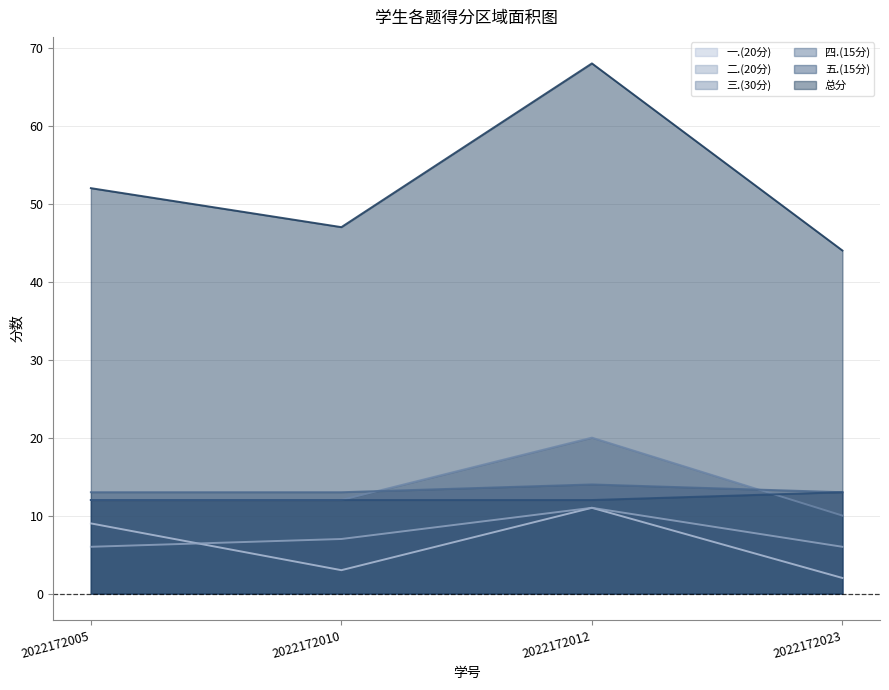

What is the total value across all series at 2022172023?

88